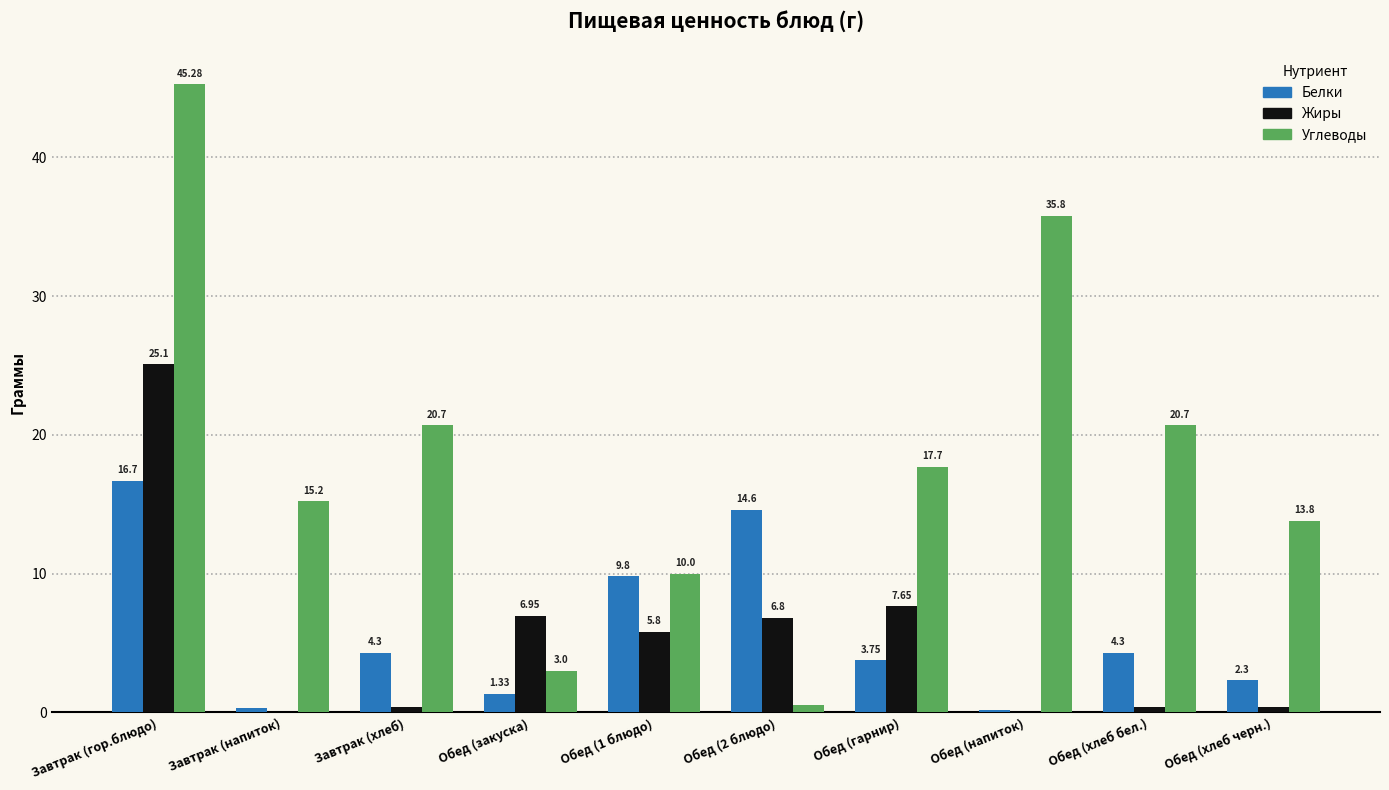

What is the sum of the Жиры values at Обед (2 блюдо) and Завтрак (напиток)?

6.8